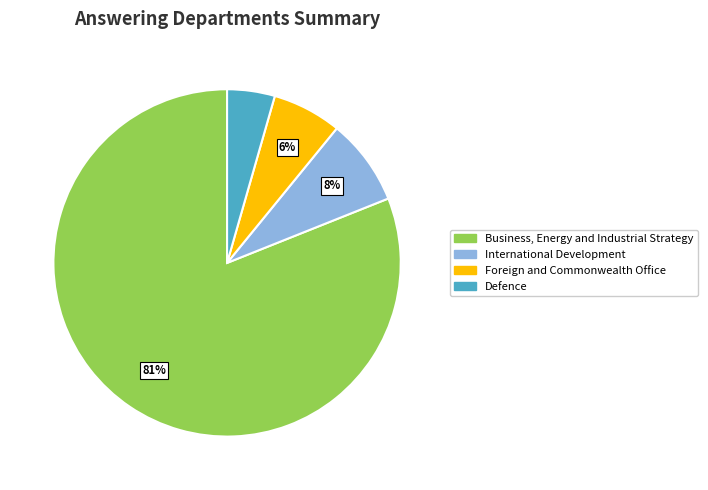

Which category has the biggest portion of the pie?

Business, Energy and Industrial Strategy